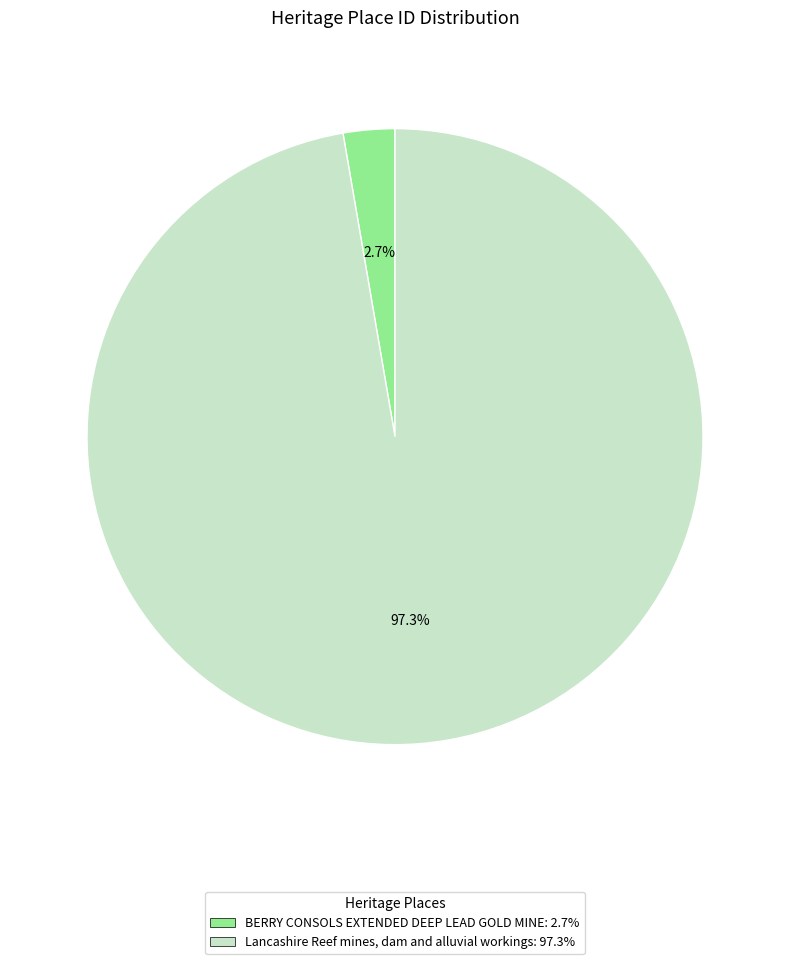

How many slices are in this pie chart?

2